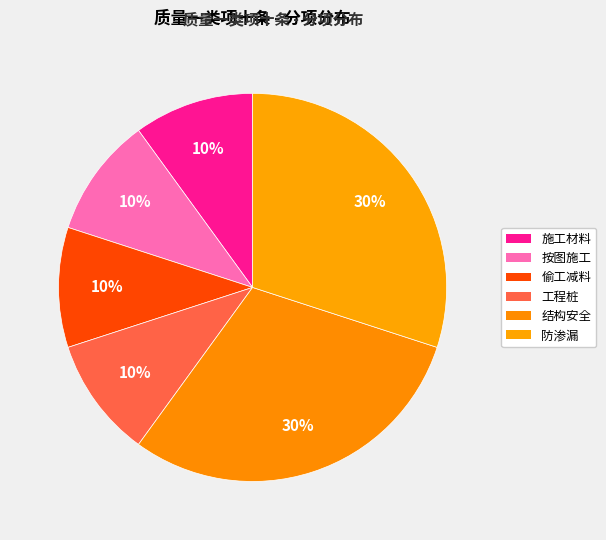

How many segments does this pie chart have?

6